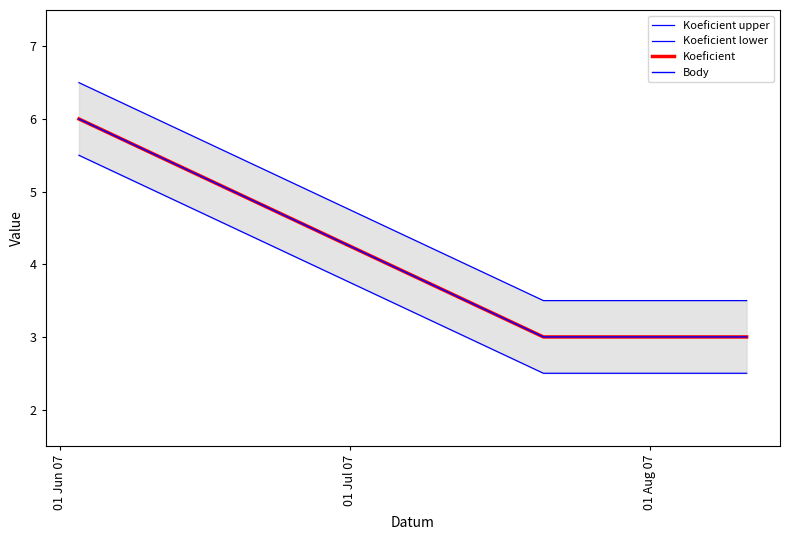

What is the value of the Koeficient point at the 4th from the left?

3.0